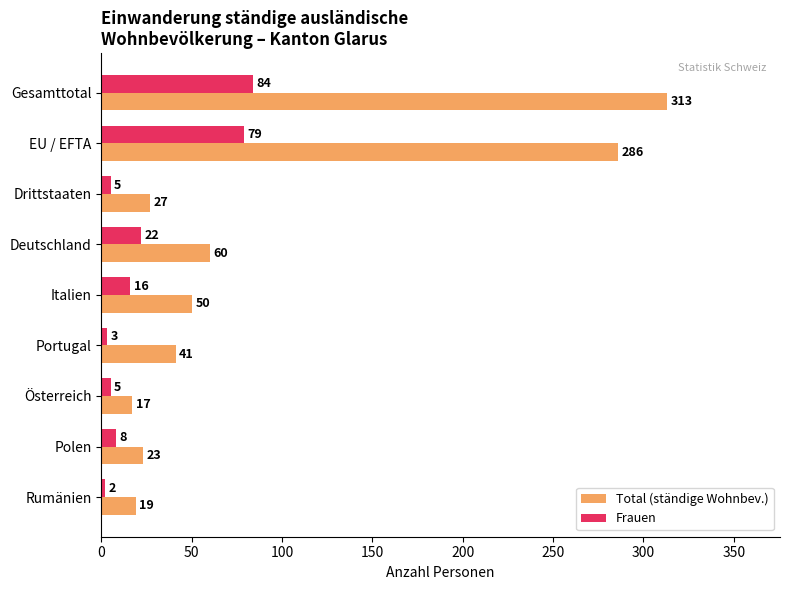

What is the average value of the Frauen series?

25